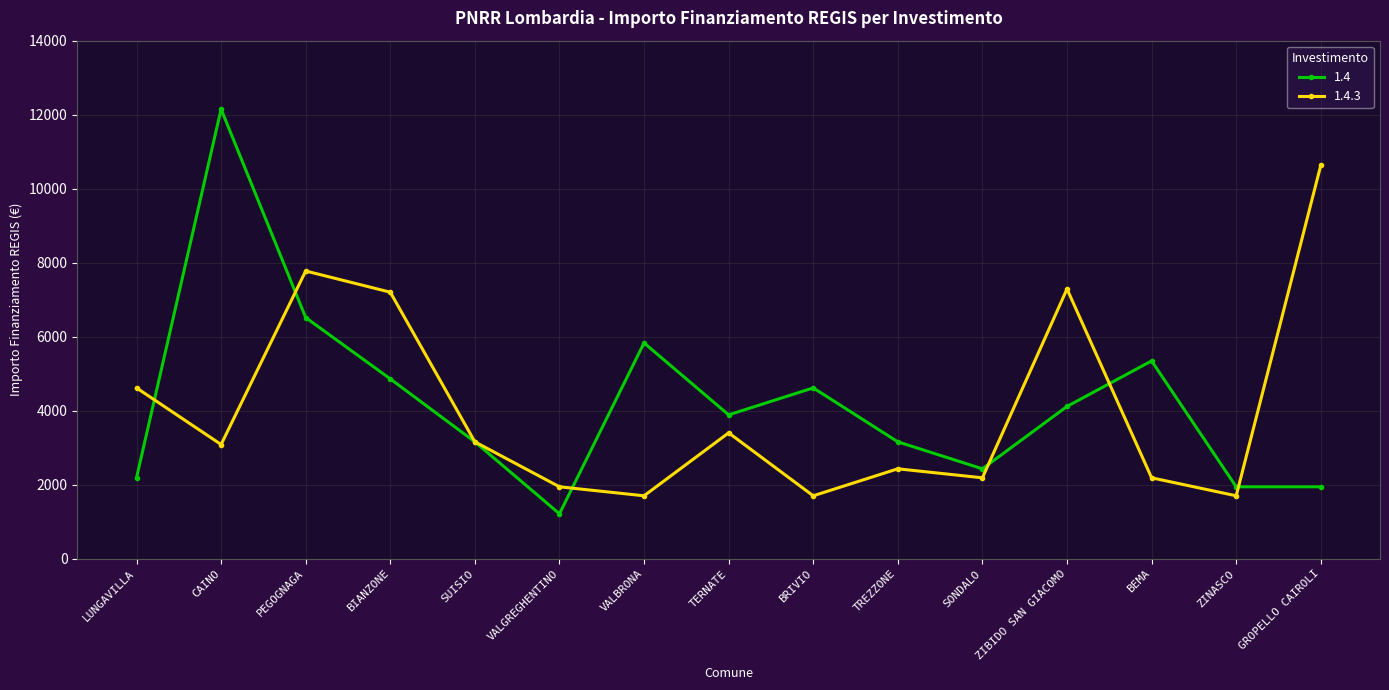

Rank the series by their maximum value, from lowest to highest.

1.4.3, 1.4